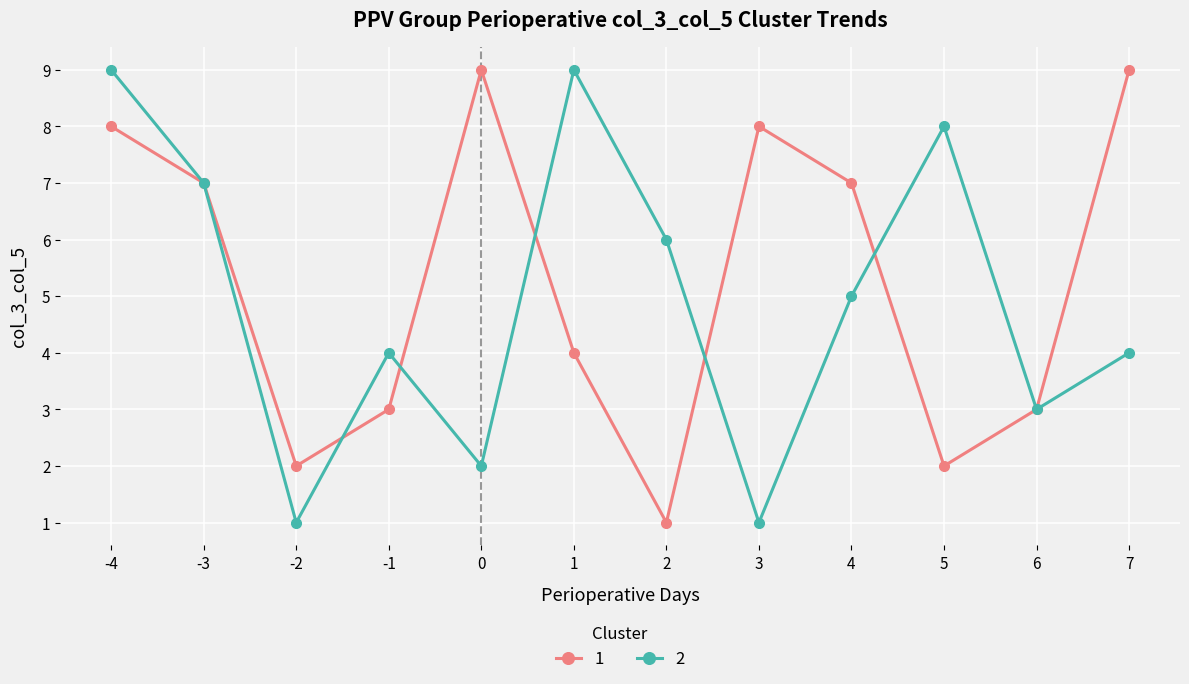

Rank the series at 1 from highest to lowest value.

2, 1